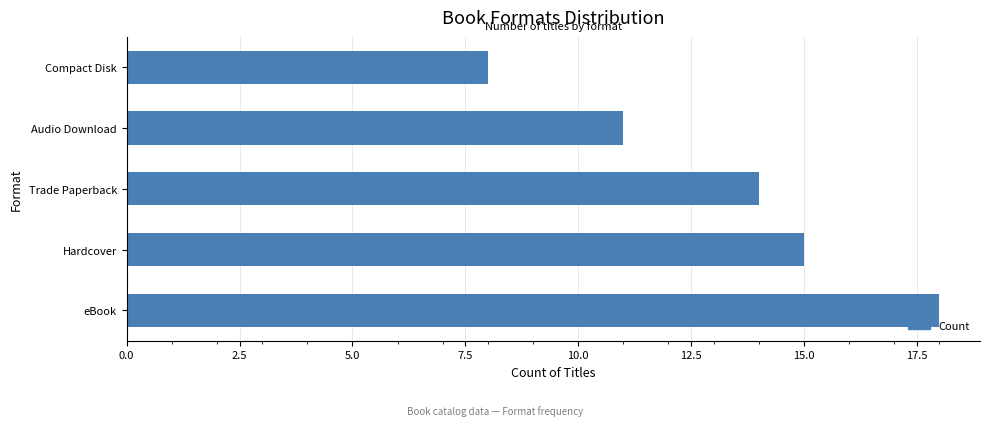

True or false: the data shows 14 at Trade Paperback.

True